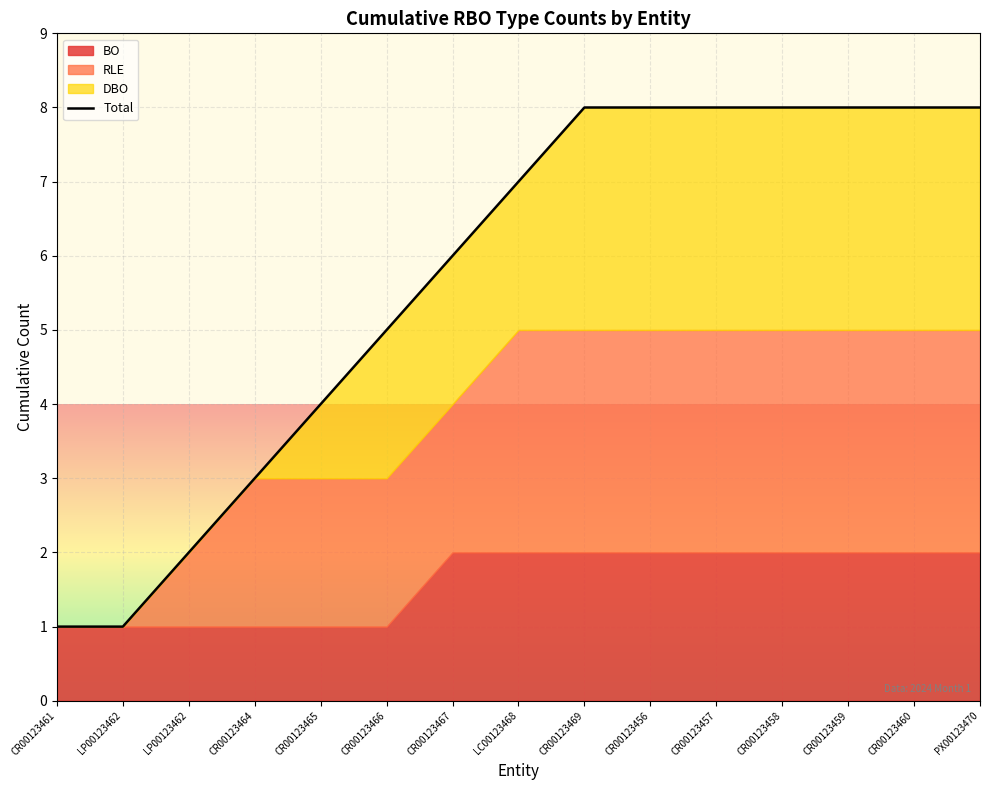

Where does the data first go above 7?

CR00123469